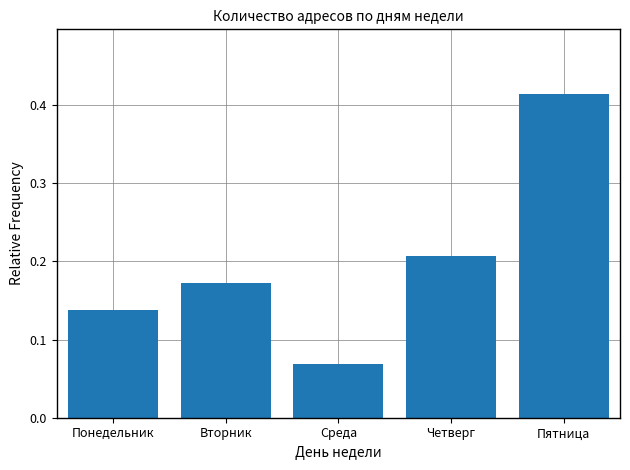

What position from the left is Вторник?

2